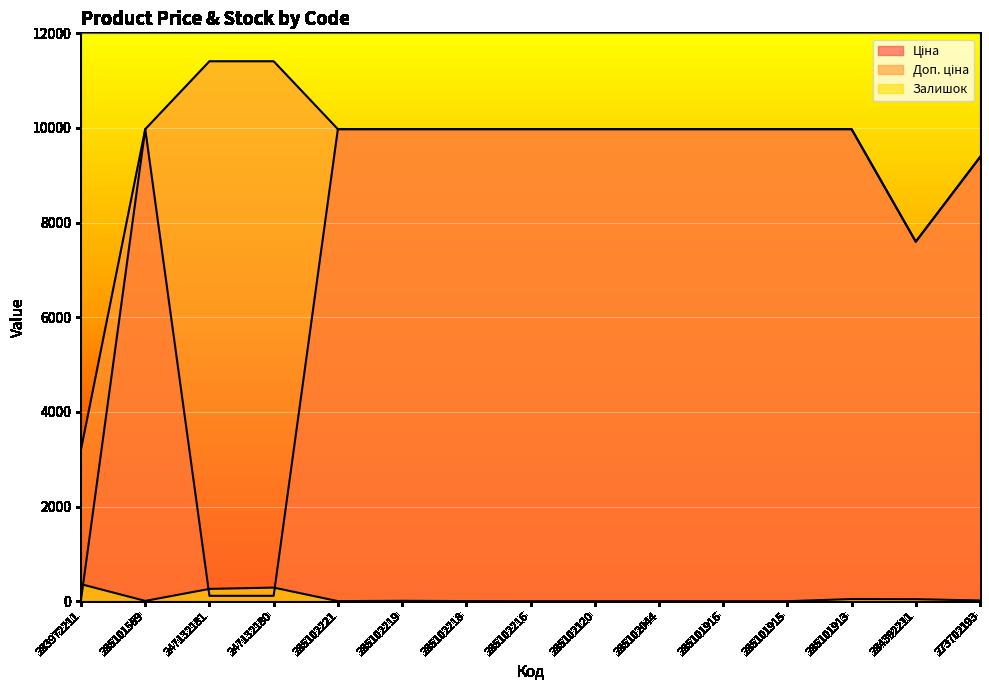

Reading right to left, what are all the values shown in this chart?

Ціна: 273702193=9384.0	284392211=7596.5	285101913=9975.0	285101915=9975.0	285101916=9975.0	285102044=9975.0	285102120=9975.0	285102216=9975.0	285102218=9975.0	285102219=9975.0	285102221=9975.0	247132180=114.1	247132181=114.1	285101569=9975.0	283972211=32.0
Доп. ціна: 273702193=9384.0	284392211=7596.5	285101913=9975.0	285101915=9975.0	285101916=9975.0	285102044=9975.0	285102120=9975.0	285102216=9975.0	285102218=9975.0	285102219=9975.0	285102221=9975.0	247132180=11410.0	247132181=11410.0	285101569=9975.0	283972211=3205.0
Залишок: 273702193=16.0	284392211=43.0	285101913=46.0	285101915=0.0	285101916=0.0	285102044=1.0	285102120=0.0	285102216=0.0	285102218=3.0	285102219=9.0	285102221=2.0	247132180=288.0	247132181=260.0	285101569=7.0	283972211=360.0